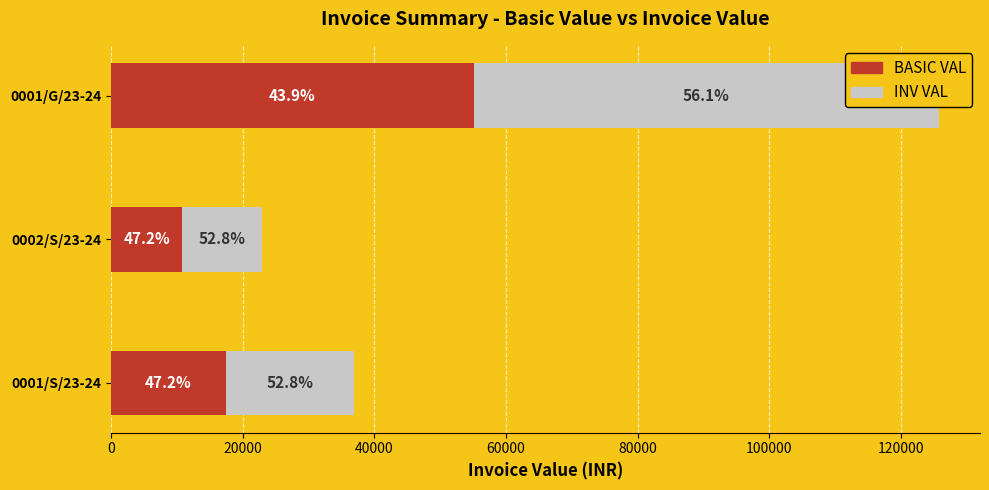

Is the value of BASIC VAL at 0002/S/23-24 greater than the value of INV VAL at 0001/S/23-24?

No